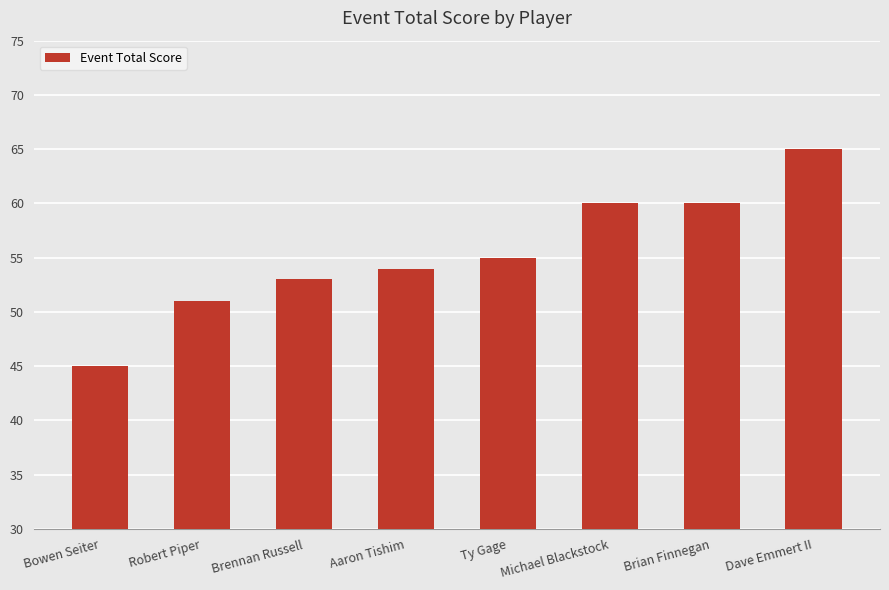

Reading right to left, extract all data points from this chart.

65	60	60	55	54	53	51	45